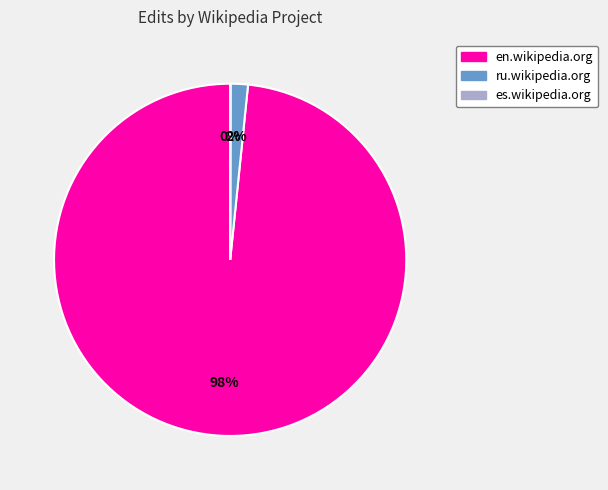

True or false: ru.wikipedia.org accounts for 8% of the total.

False